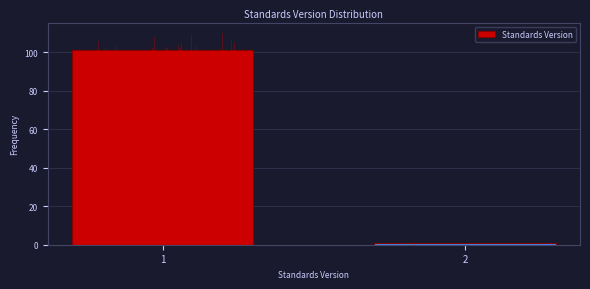

Reading left to right, list all the values displayed in this chart.

1=101	2=1